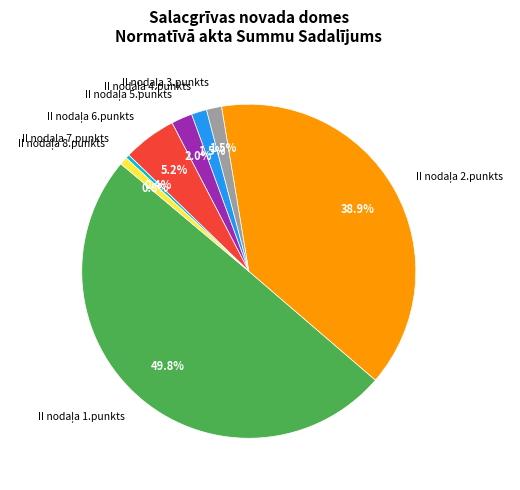

To the nearest percent, what is the average slice percentage?

12%